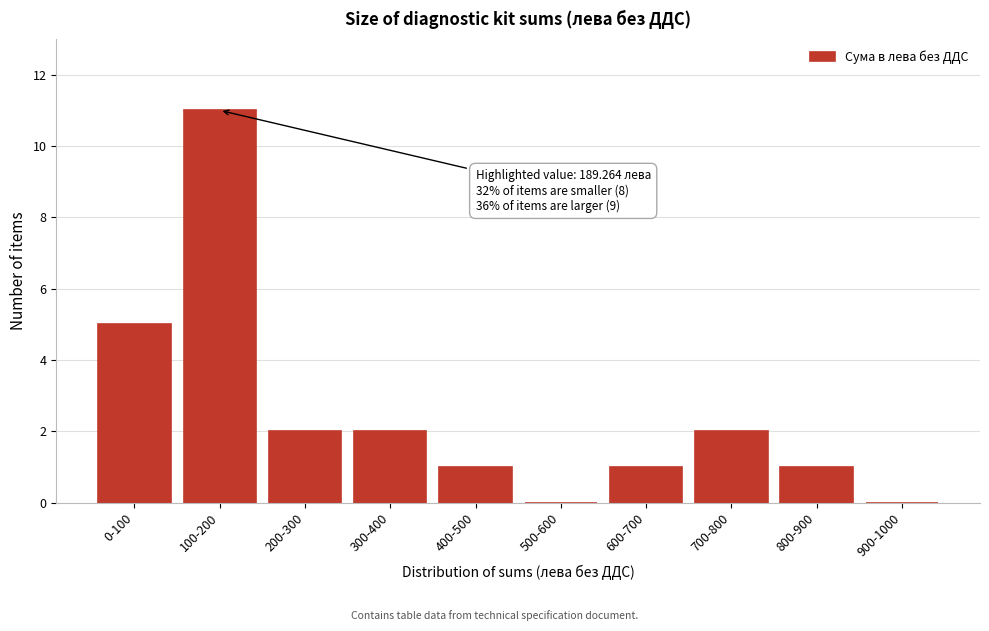

Reading left to right, what are all the values shown in this chart?

0-100=5	100-200=11	200-300=2	300-400=2	400-500=1	500-600=0	600-700=1	700-800=2	800-900=1	900-1000=0